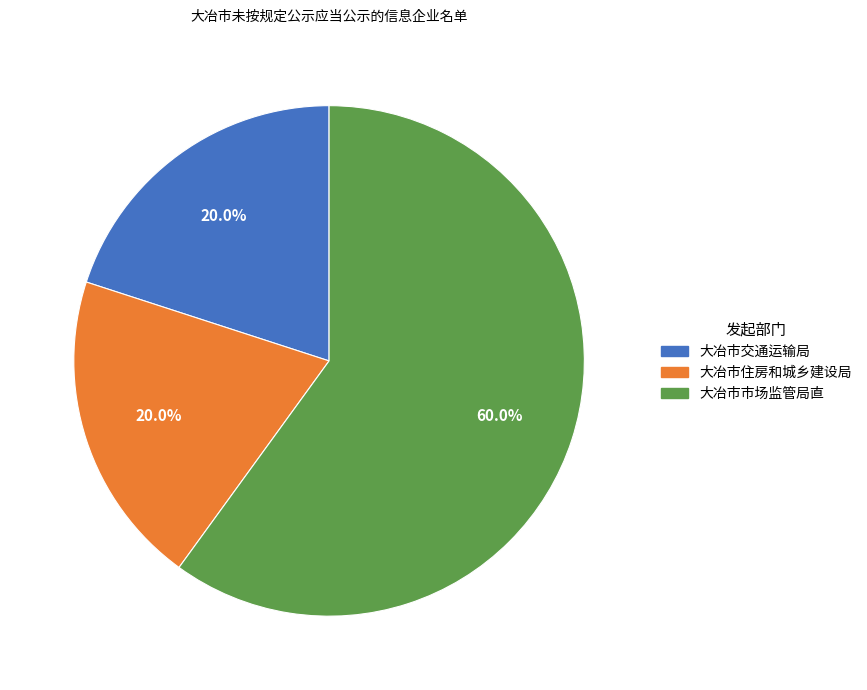

How many slices are in this pie chart?

3